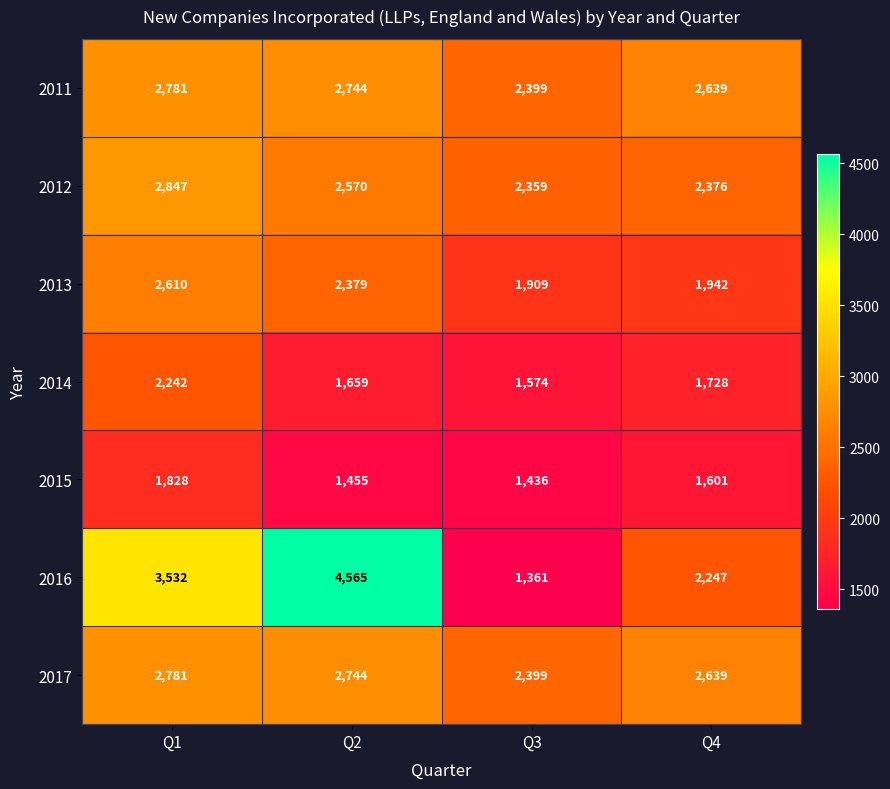

How many values in the 2012 series are below 2570?

2